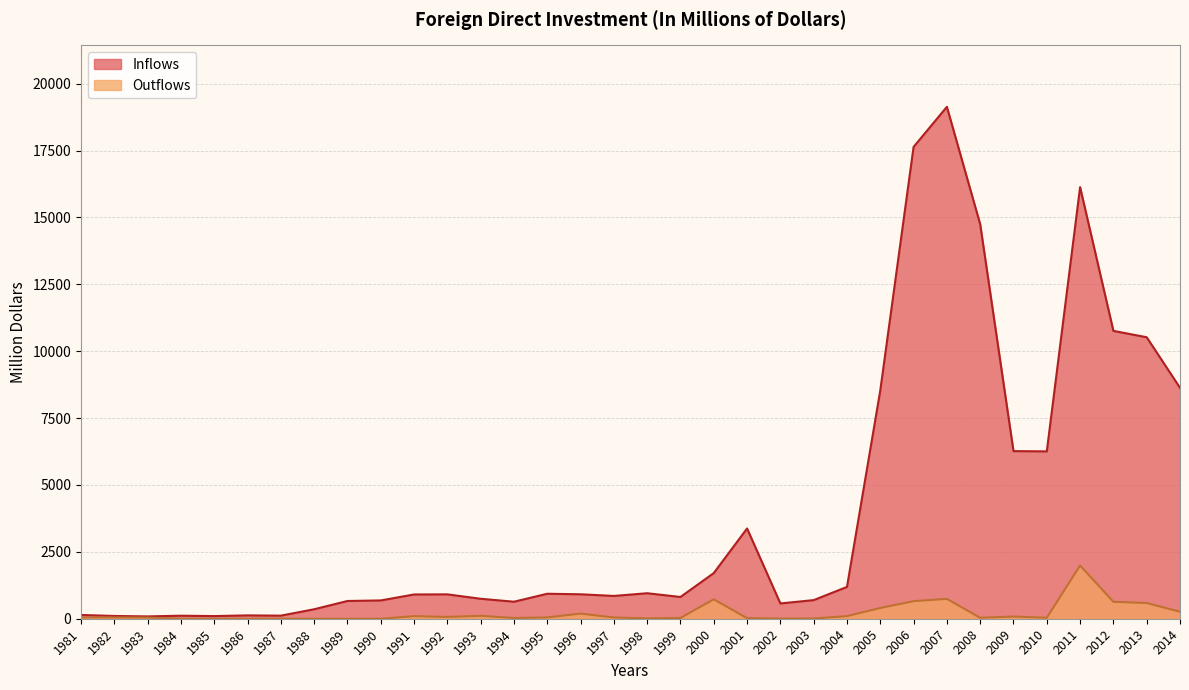

True or false: Inflows and Outflows intersect in this chart.

False